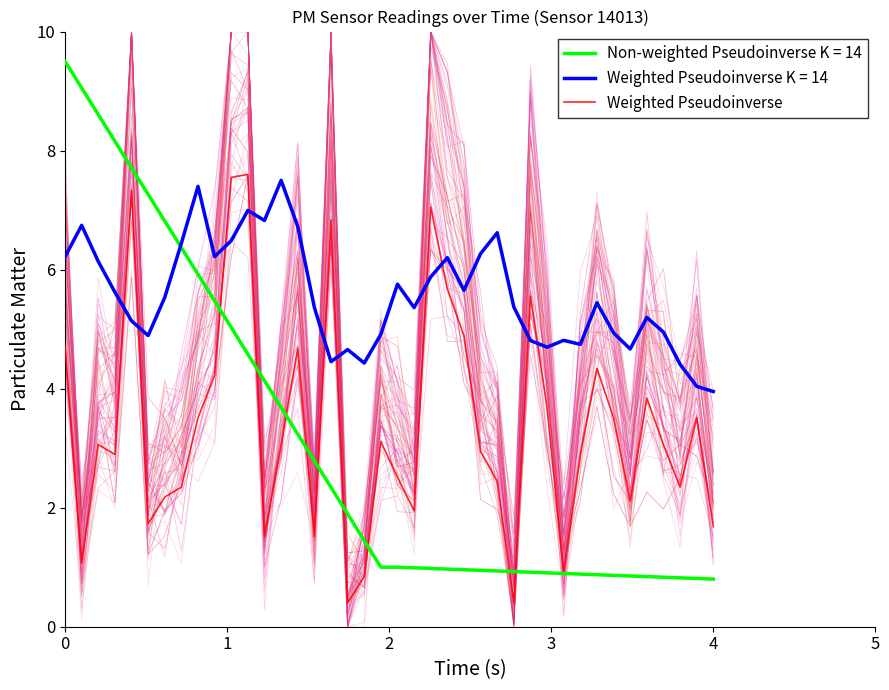

How many points are higher than both their immediate neighbors (excluding endpoints)?

11